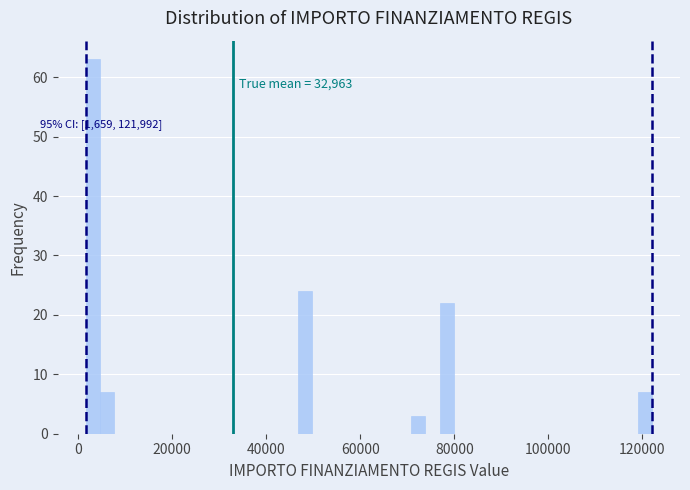

Around what value on the x-axis is the tallest bar? Give the approximate position of its centre, as read against the axis.

4000